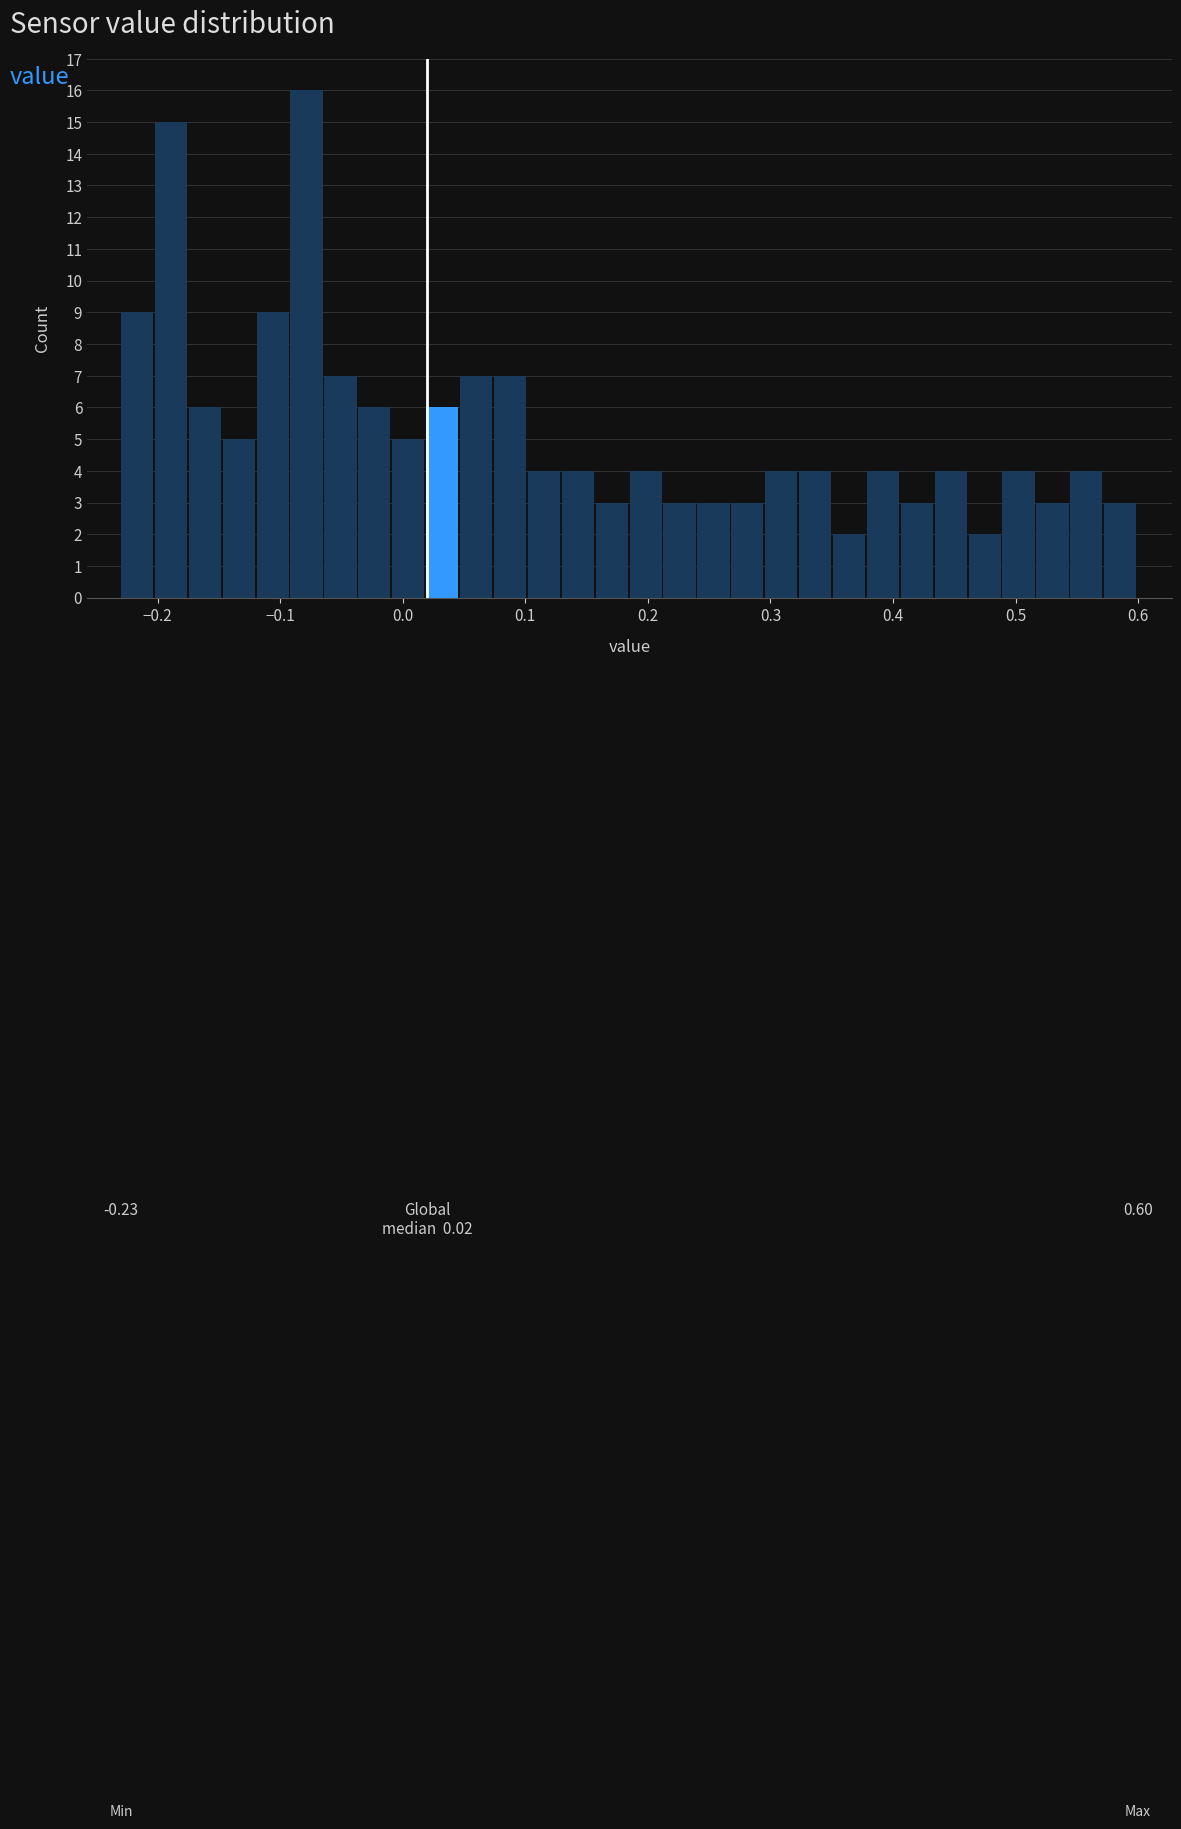

Around what value on the x-axis is the tallest bar? Give the approximate position of its centre, as read against the axis.

-0.08